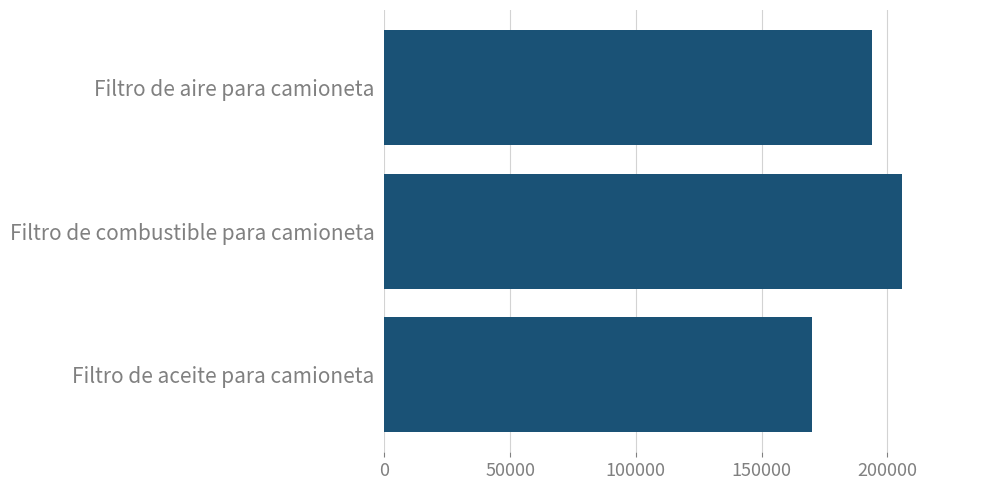

What is the minimum value shown in the chart?

170000